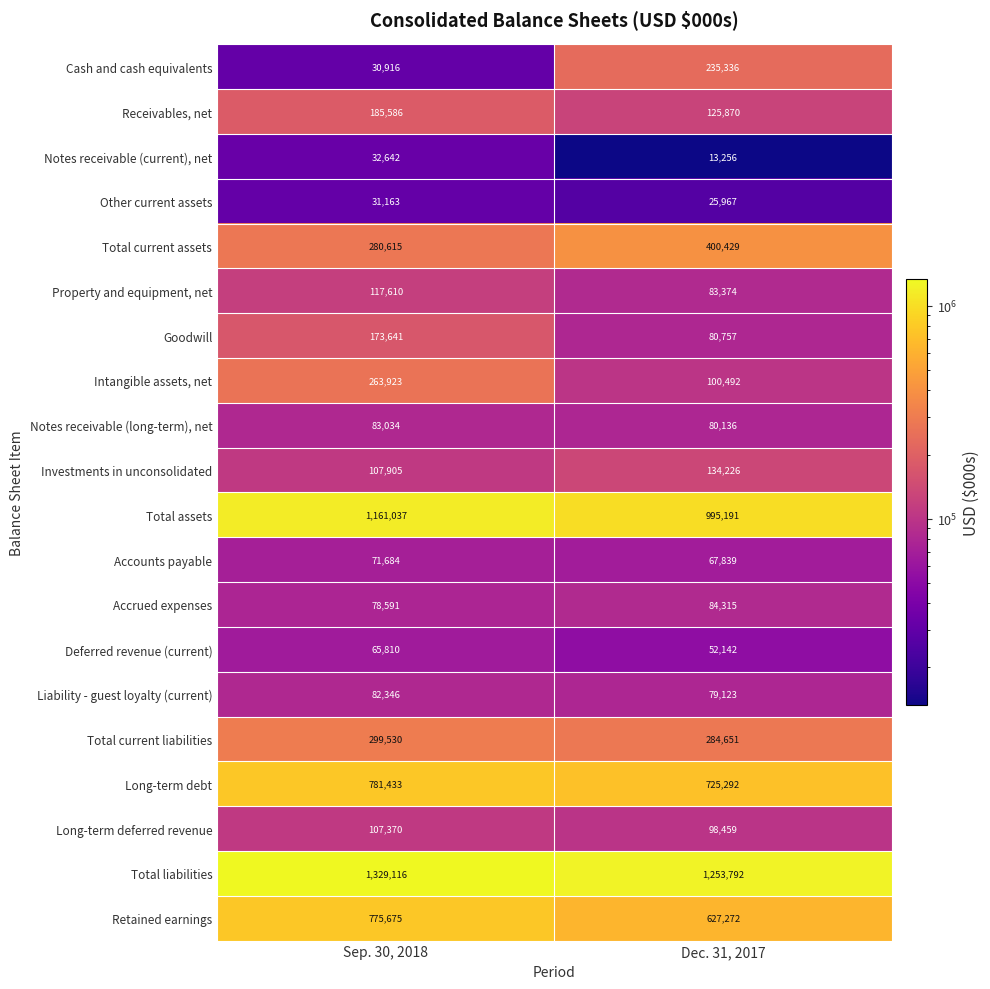

What is the difference between the maximum and minimum values in the Total current assets series?

119814